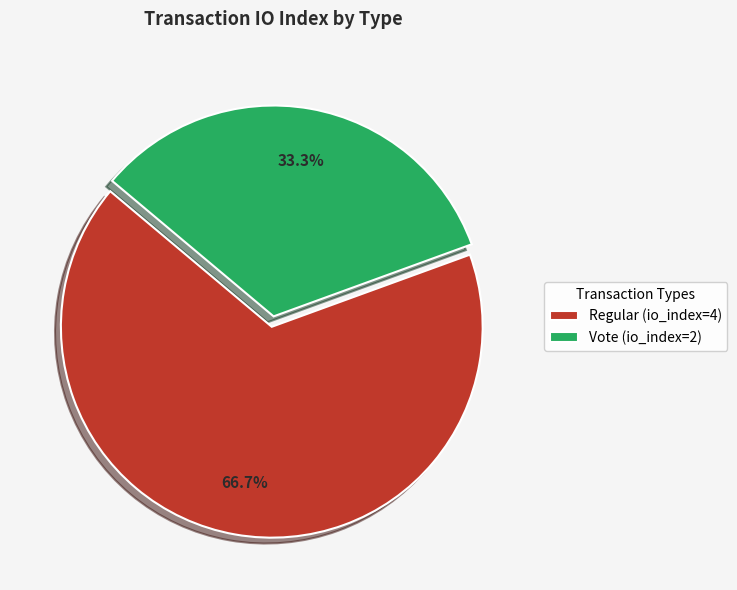

How many slices are in this pie chart?

2